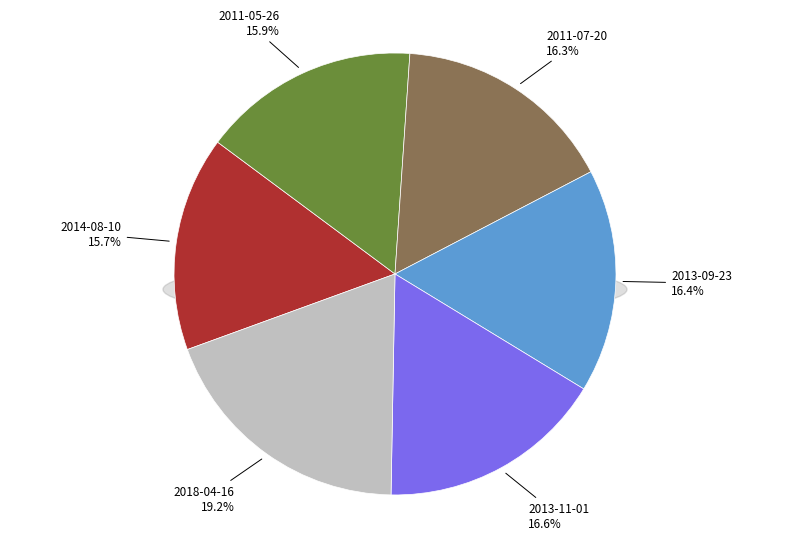

Approximately how many times larger is the value at 2011-05-26 compared to 2013-11-01?

1.0